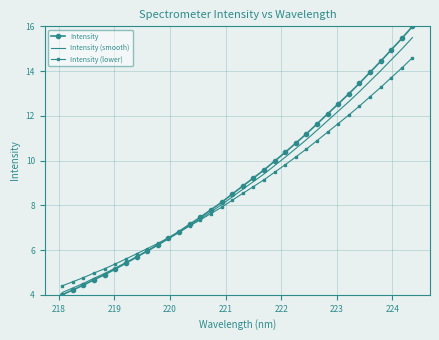

Rank the series by their maximum value, from lowest to highest.

Intensity (lower), Intensity (smooth), Intensity